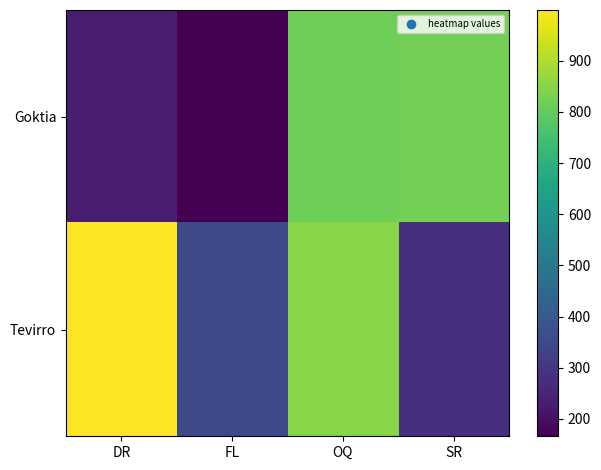

Reading left to right, what are all the values shown in this chart?

Goktia: DR=228	FL=166	OQ=814	SR=826
Tevirro: DR=999	FL=352	OQ=852	SR=277